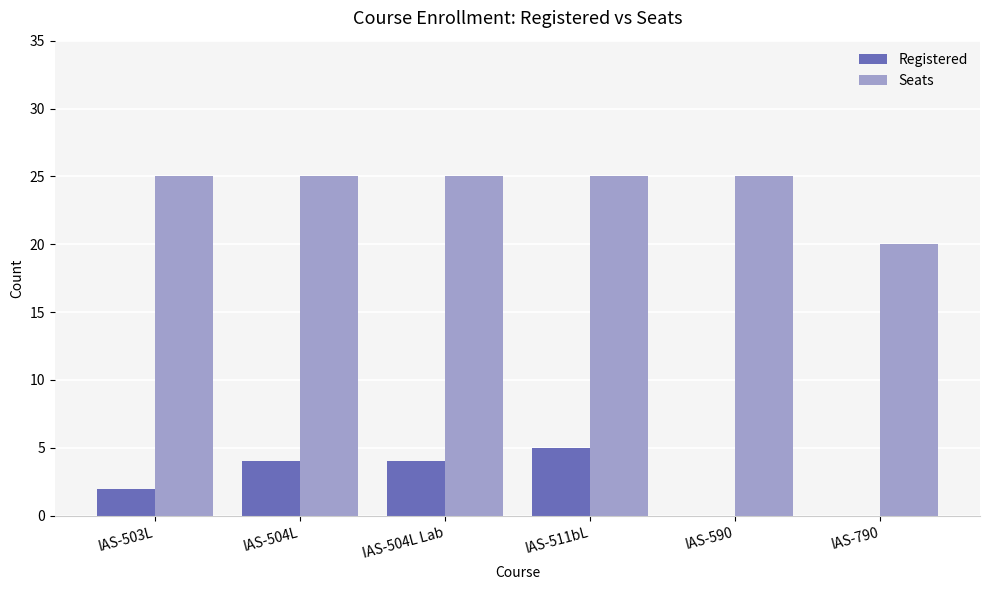

True or false: Seats has a value of 25 at IAS-511bL.

True